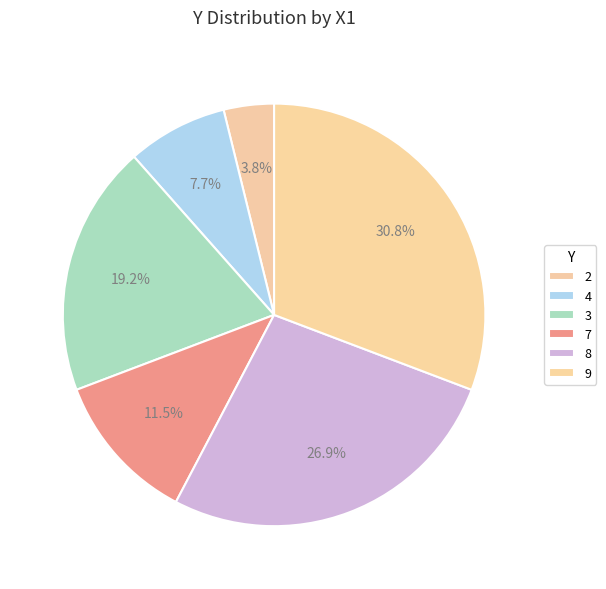

Is it true that 7 is 12% of the pie?

True